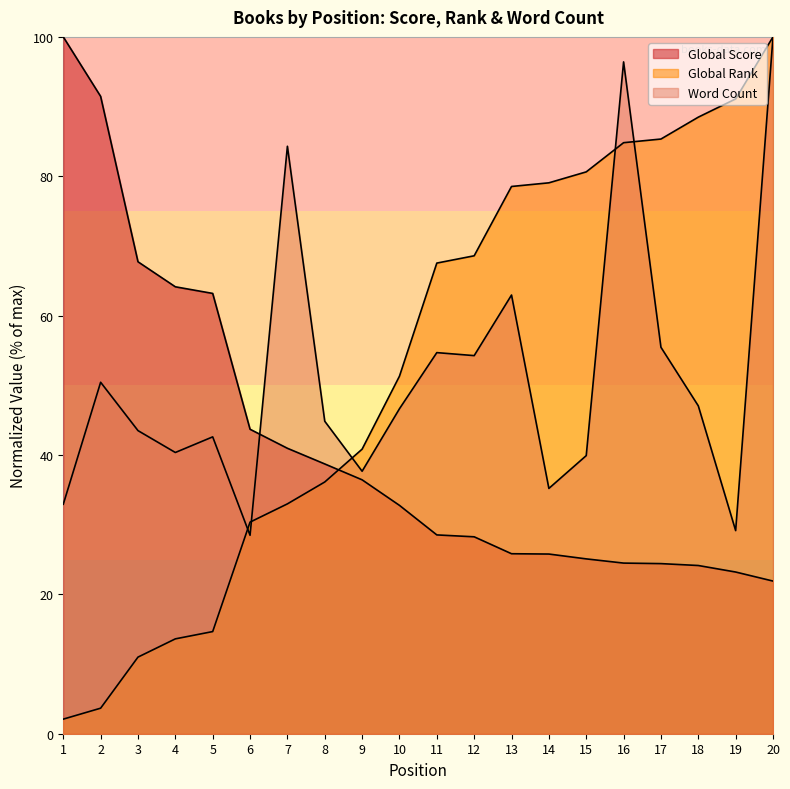

Between 9 and 15, which series saw the biggest shift?

Global Rank